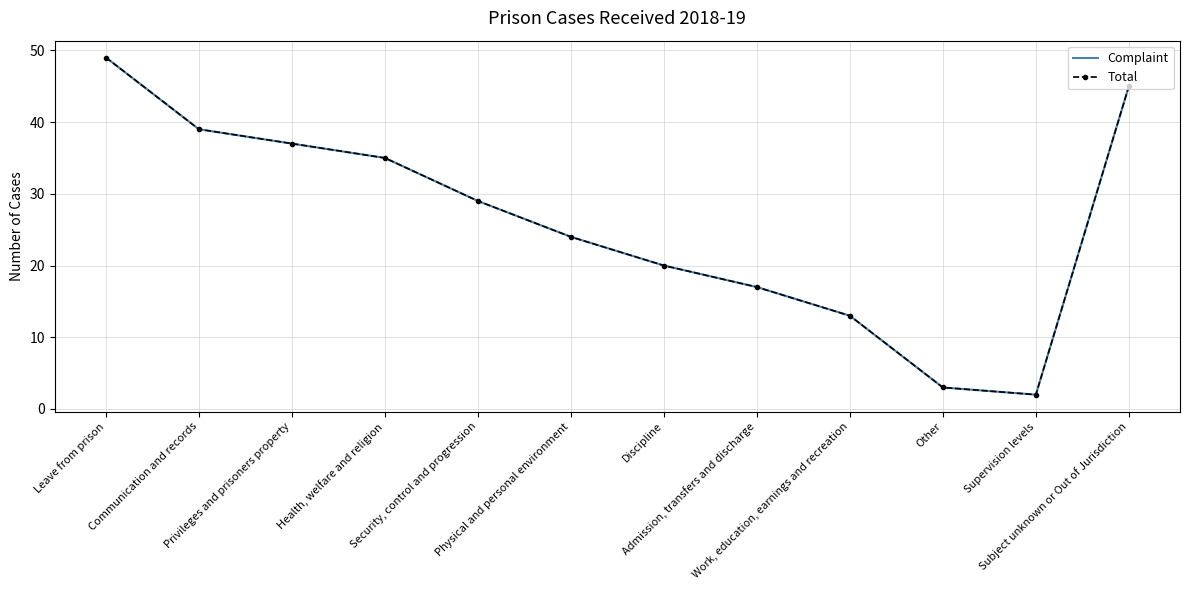

Is it true that Total equals 20 at Work, education, earnings and recreation?

False